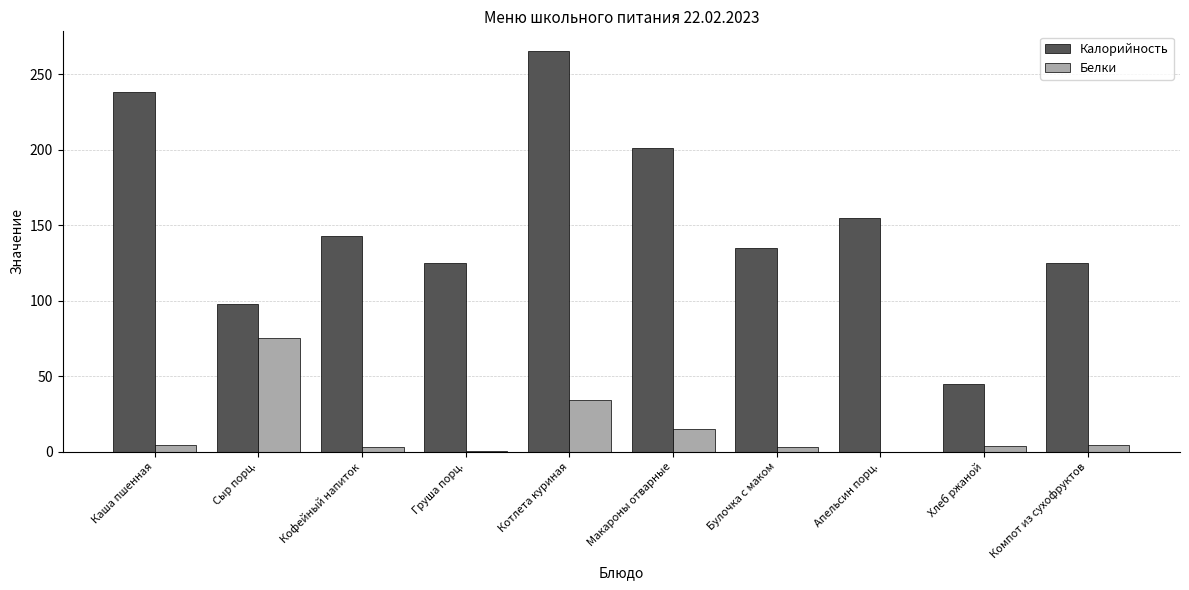

Which series changed the most between Апельсин порц. and Хлеб ржаной?

Калорийность